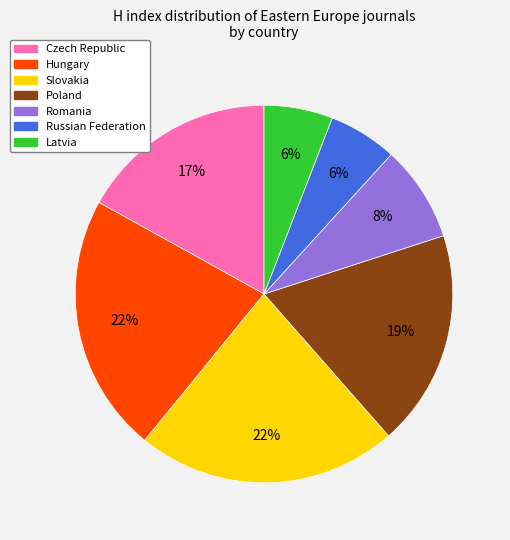

Combined, do Latvia and Russian Federation account for over 50%?

No